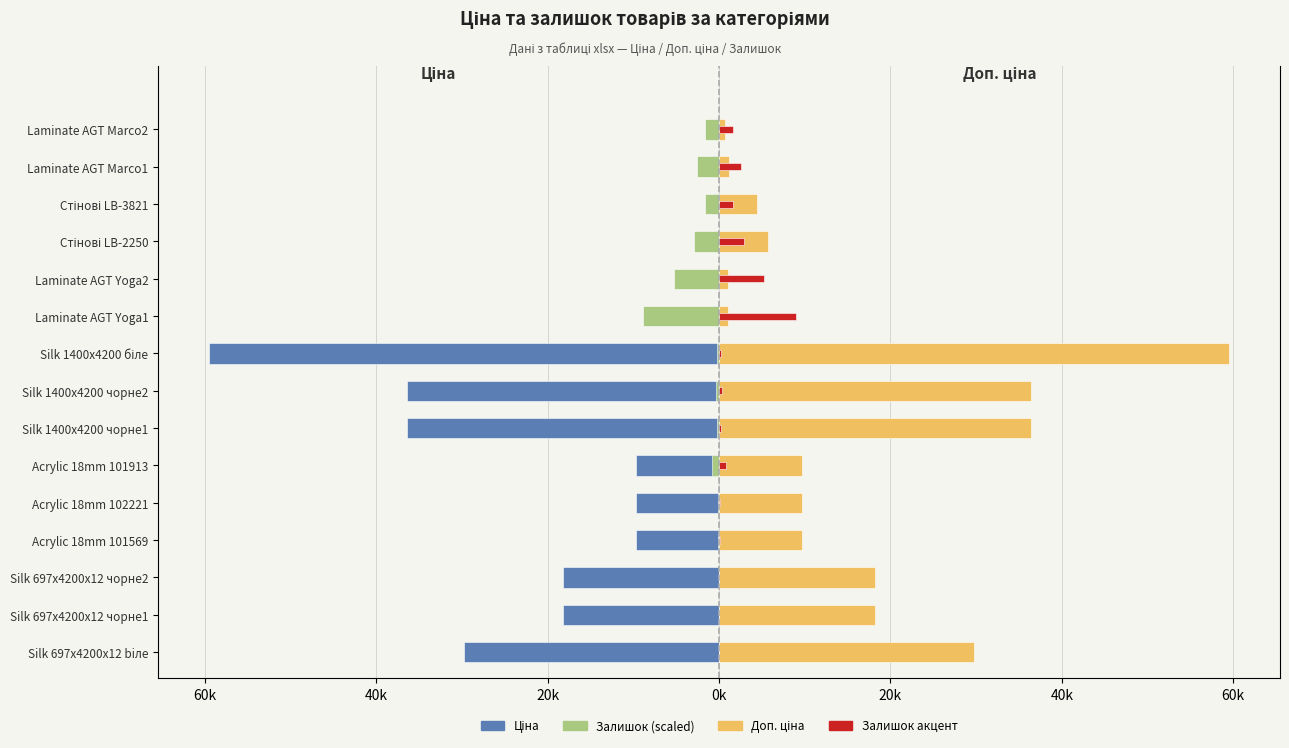

What is the value of the Ціна bar at the 6th from the left?

-9664.7